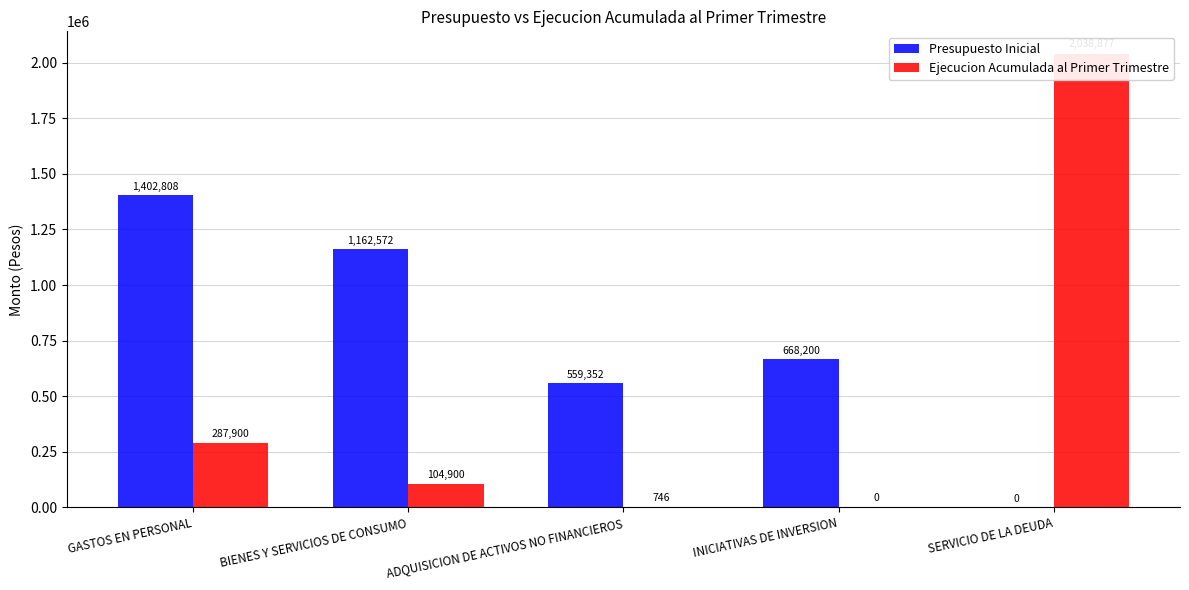

What is the approximate value of Ejecucion Acumulada al Primer Trimestre at ADQUISICION DE ACTIVOS NO FINANCIEROS?

746